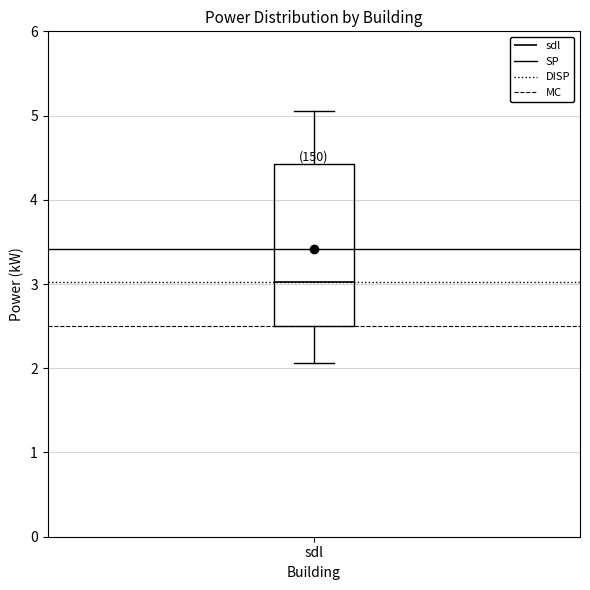

Where does the lower whisker of the box for sdl end on the y-axis? The values are not printed on the chart, so give them approximately, as read against the axis.

2.1